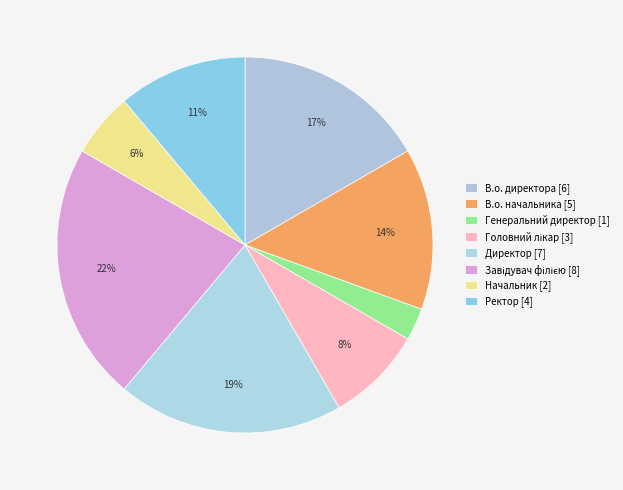

To the nearest percent, what is the difference between the largest and smallest slice percentages?

19%